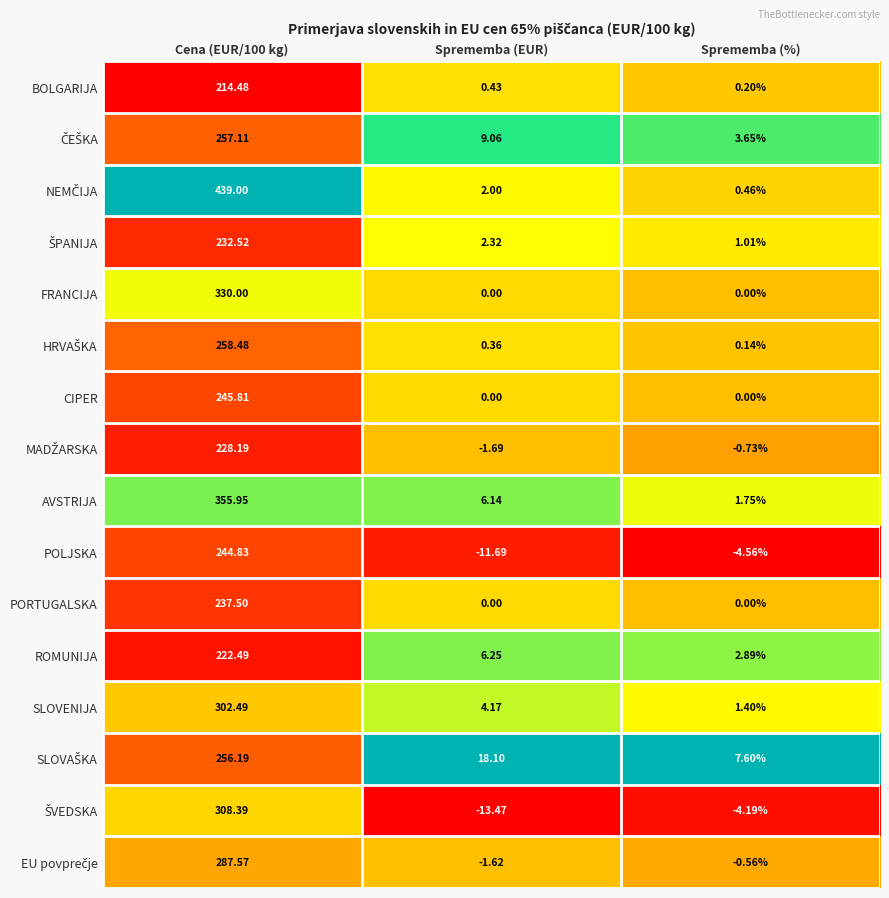

At which category does the chart reach its minimum across all series?

Sprememba (EUR)